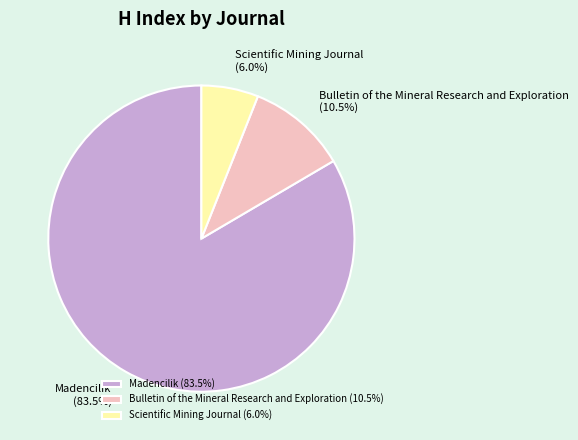

Which slice is the smallest?

Scientific Mining Journal